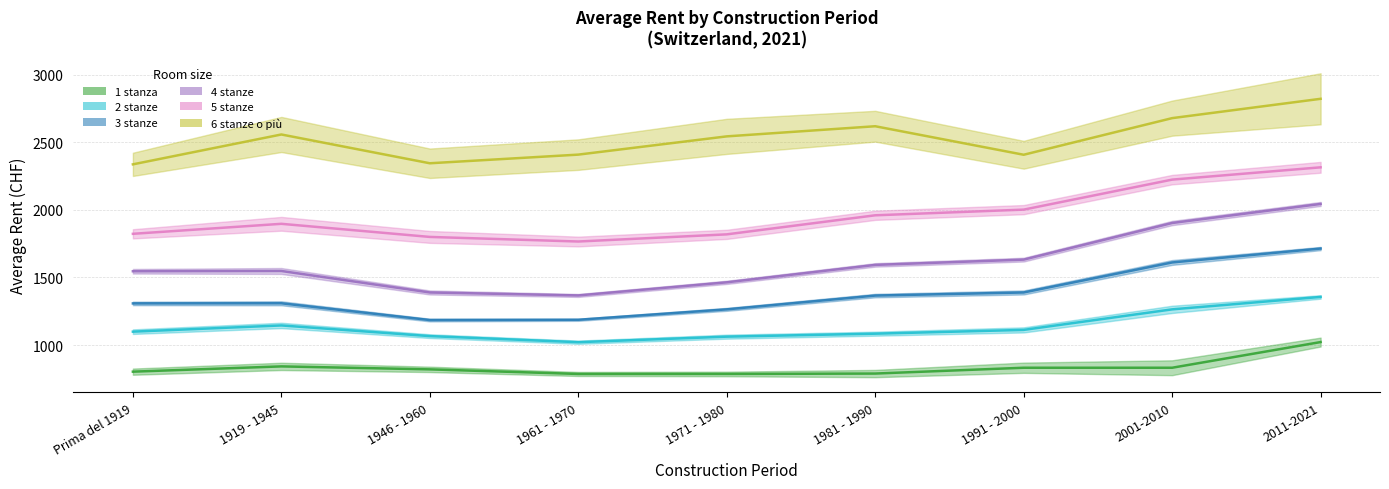

How many lines are shown in the chart?

6